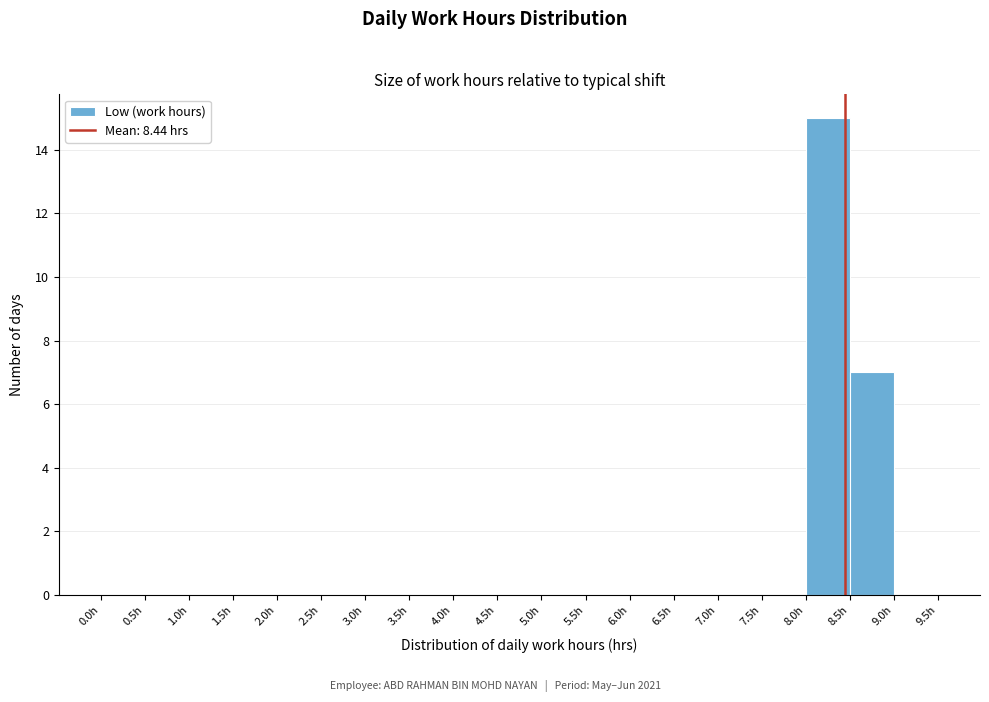

Which range on the x-axis has the tallest bar?

8.0 to 8.5